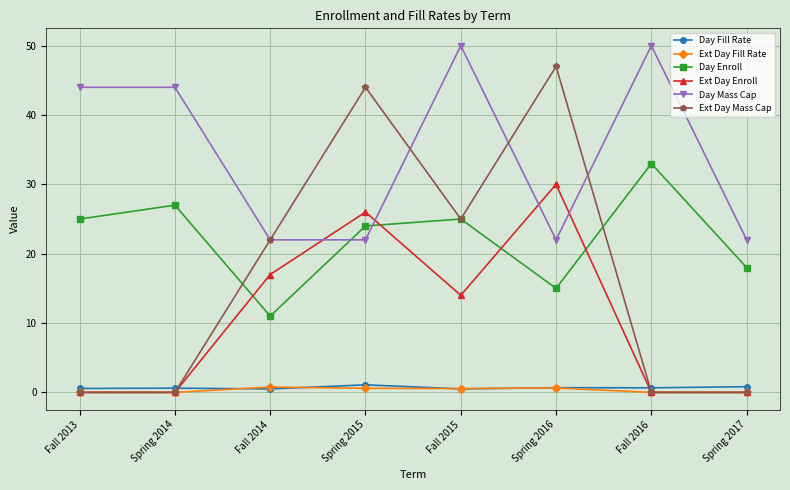

Where is the first local maximum for Day Enroll?

Spring 2014